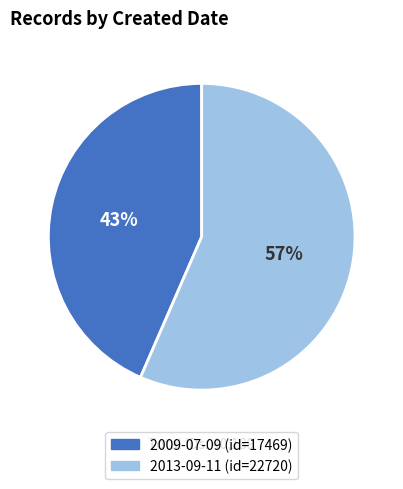

Which category has the biggest portion of the pie?

2013-09-11